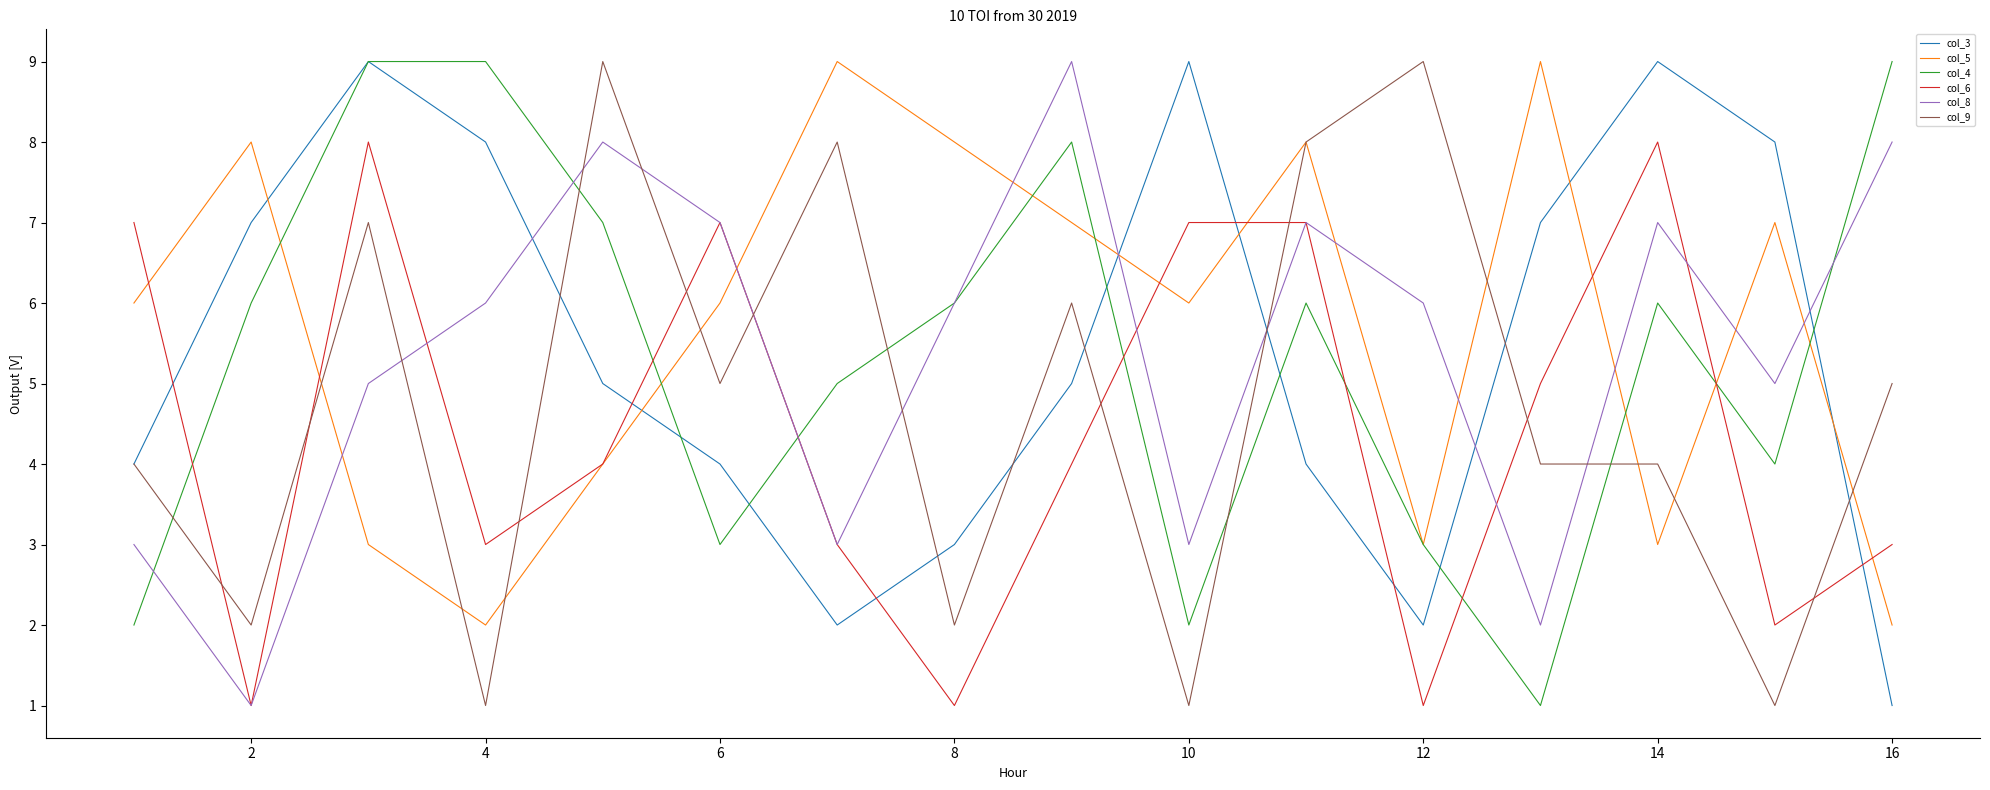

After their last crossing, which series has the higher values: col_3 or col_6?

col_6